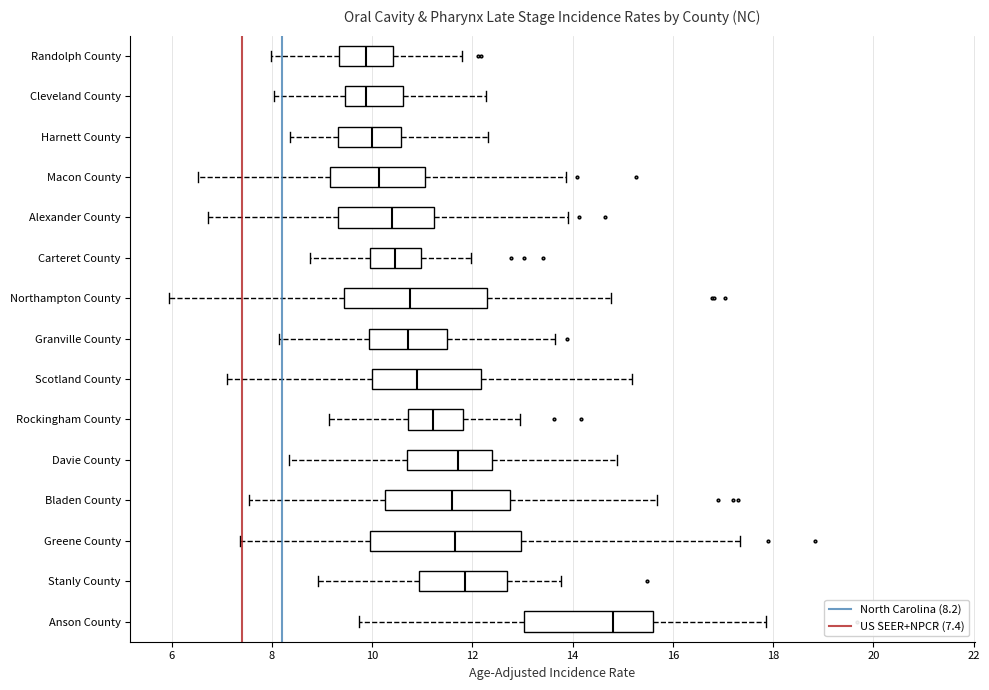

Where does the left whisker of the box for Anson County end on the x-axis? The values are not printed on the chart, so give them approximately, as read against the axis.

9.8